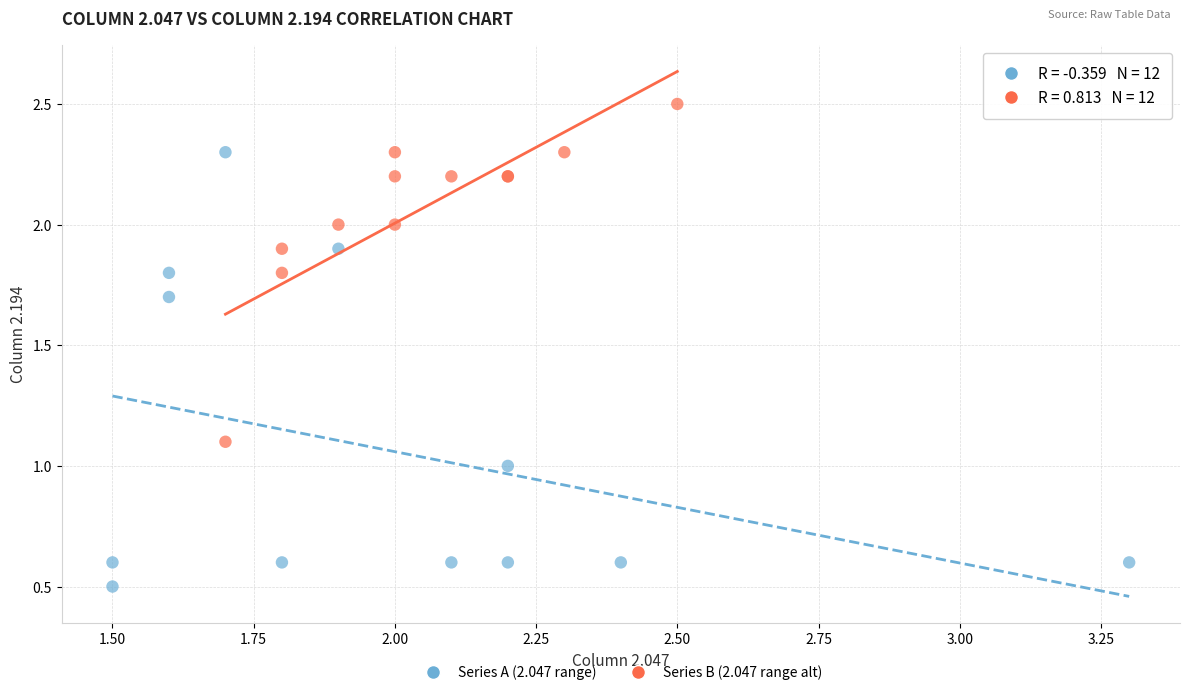

Which series has the widest spread of Y values?

Series A (2.047 range)